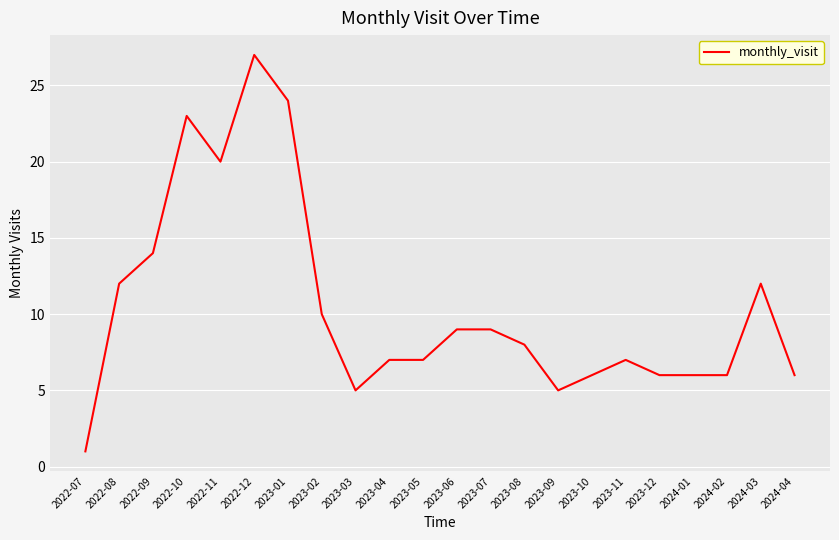

Which category has the lowest value across all series?

2022-07